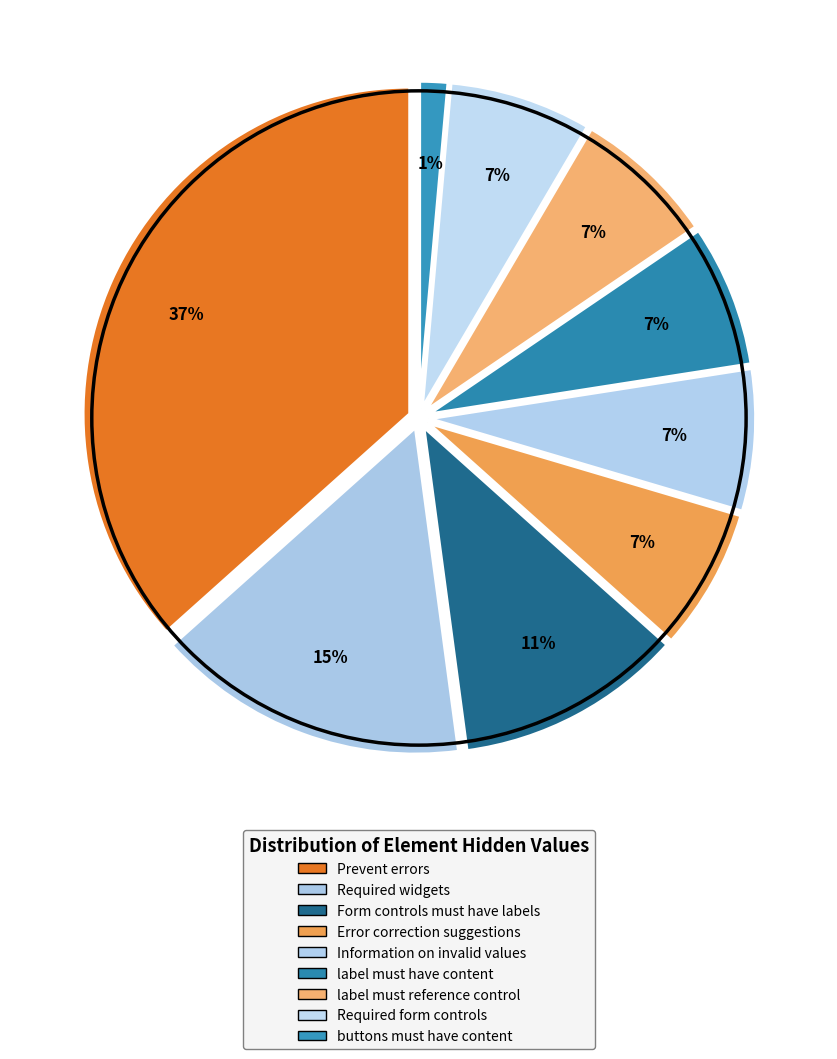

Which has a higher value, label must have content or Information on invalid values?

label must have content